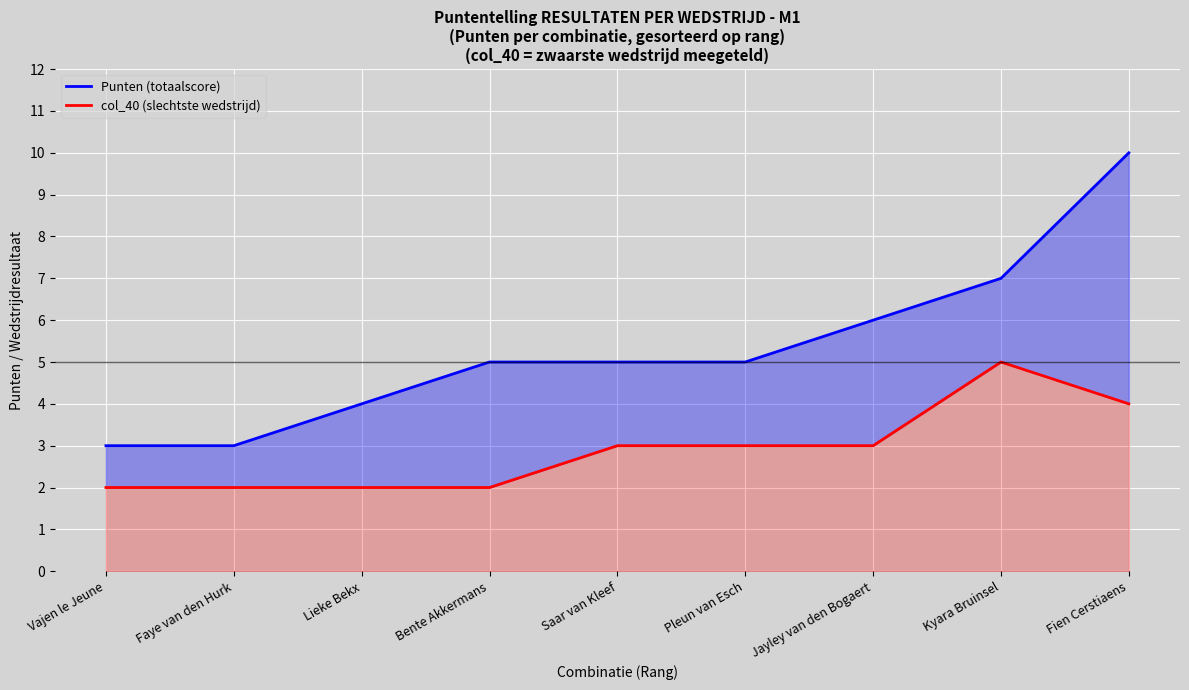

At how many categories does at least one series exceed 3?

7